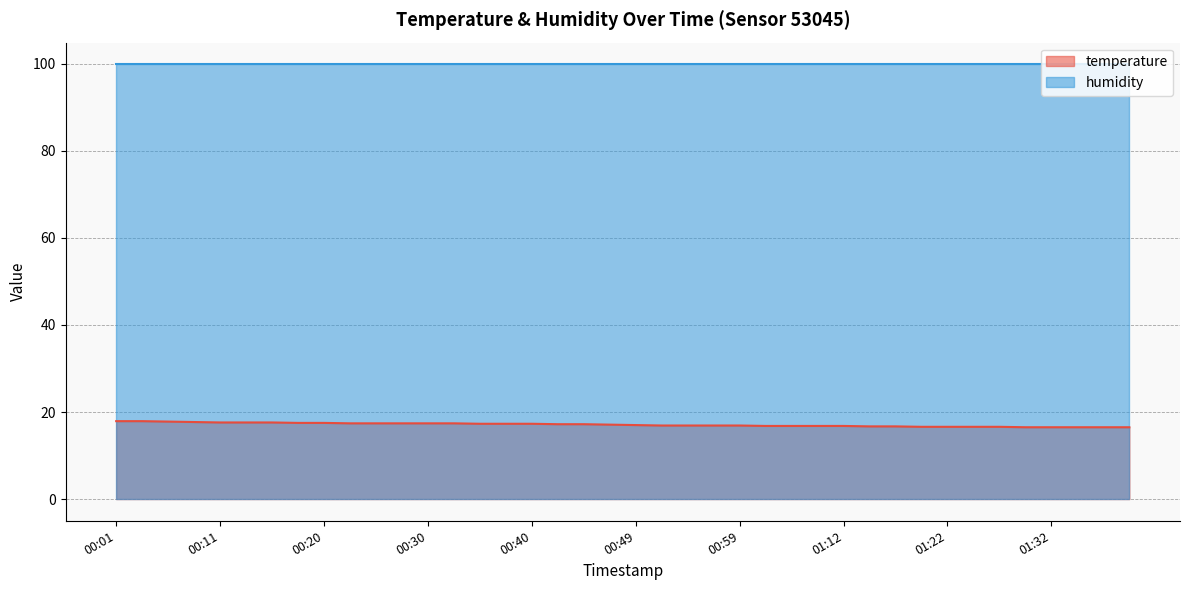

Which series has the largest total across all categories?

humidity